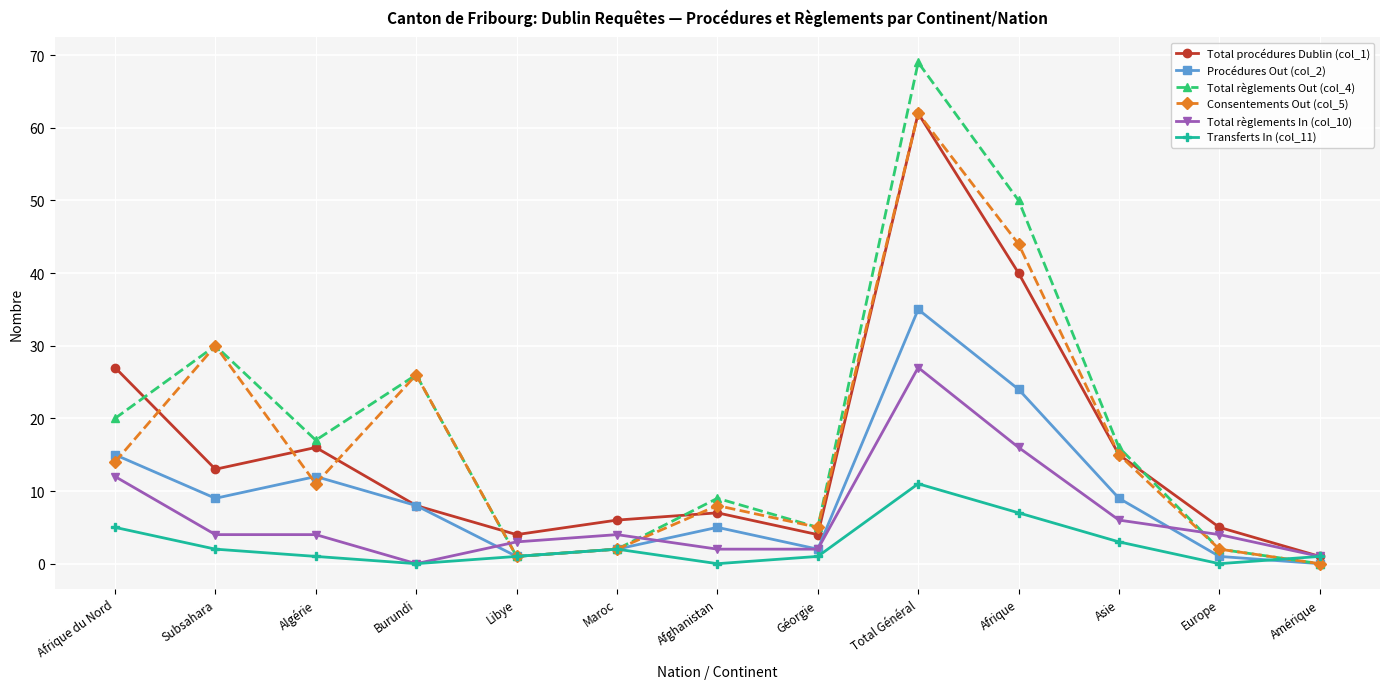

Does the chart display data point markers on the line(s)?

Yes